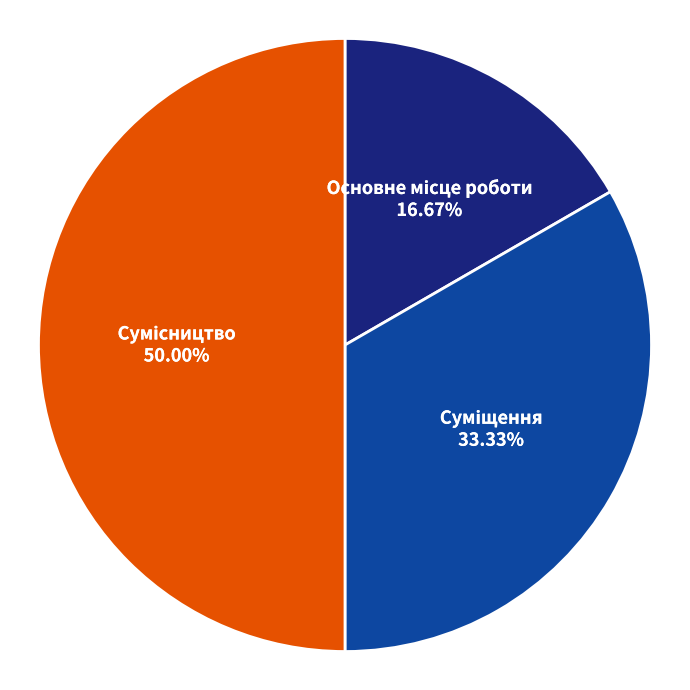

What is the change in value from Основне місце роботи to Сумісництво?

+2